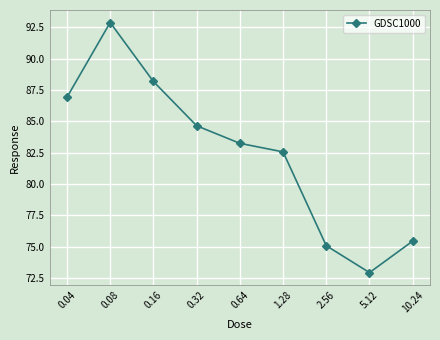

What is the label of the 8th point from the left?

5.12